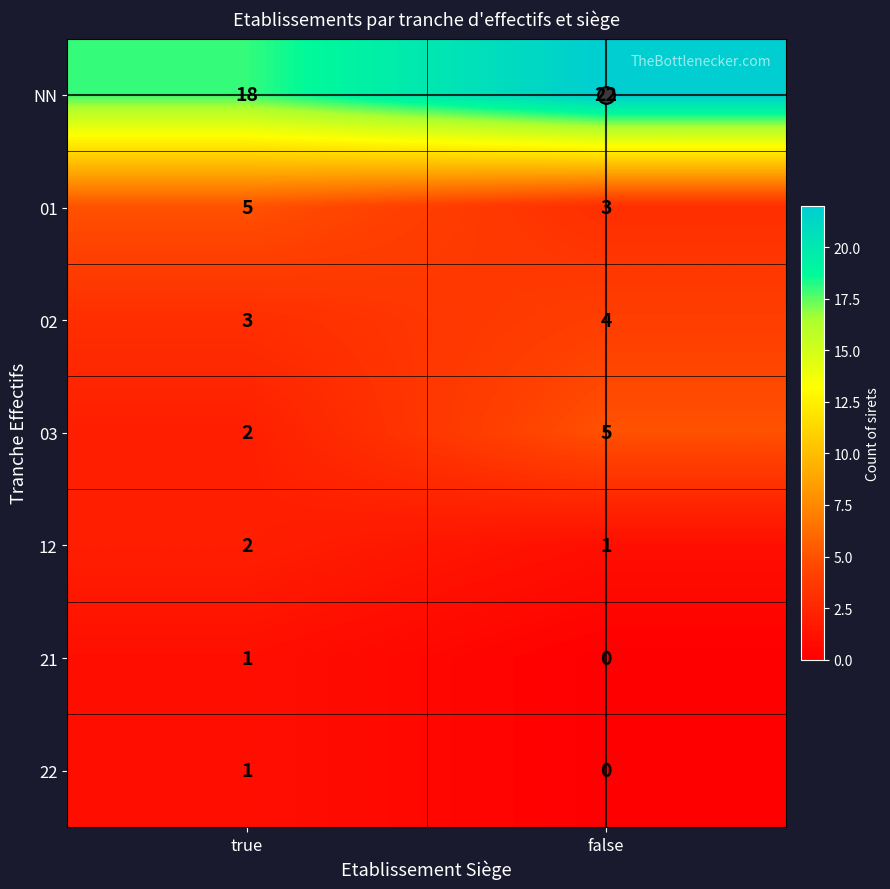

At how many categories does at least one series exceed 7?

2